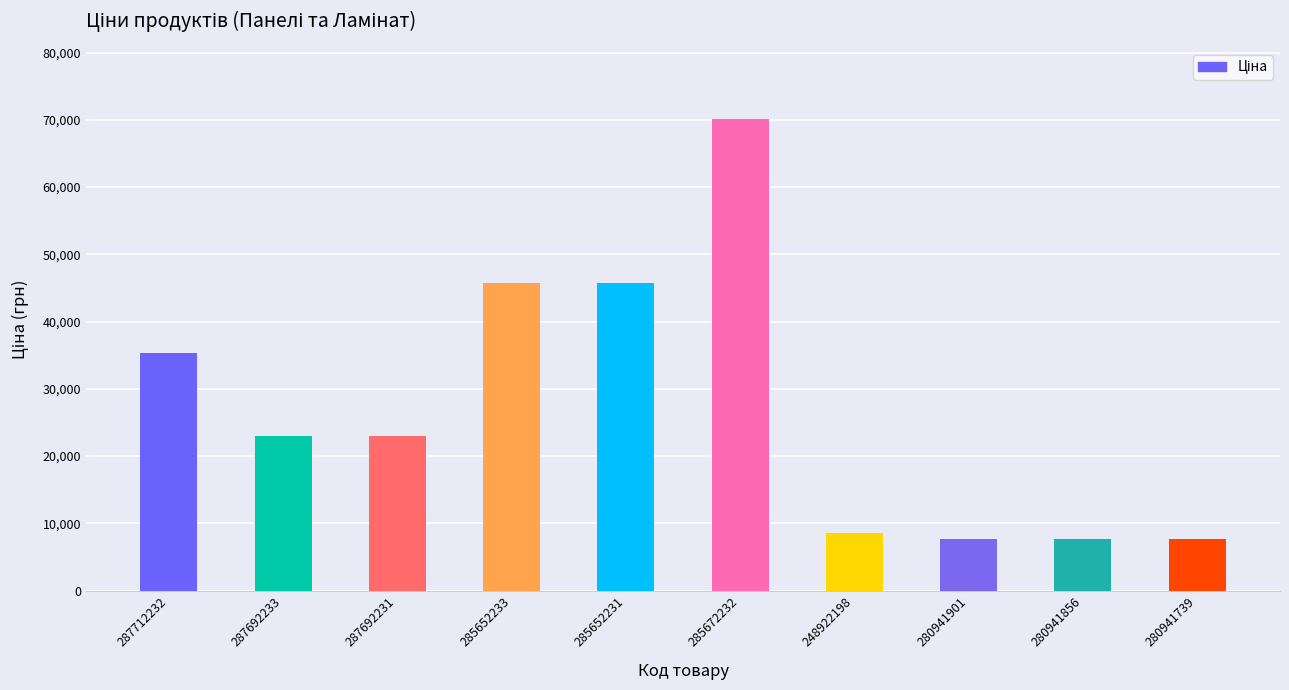

Between 285652231 and 280941901, which is larger?

285652231